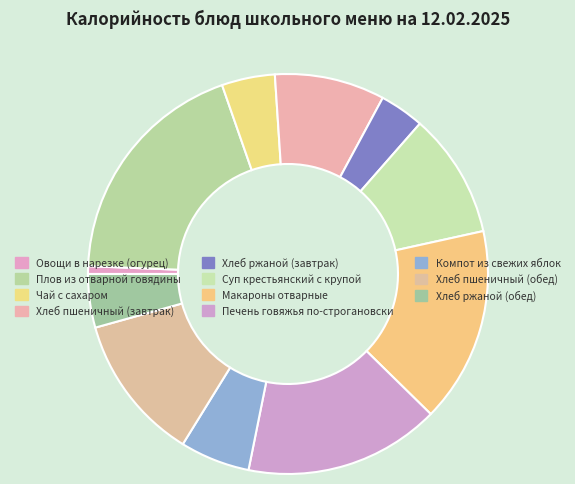

How many segments does this pie chart have?

11